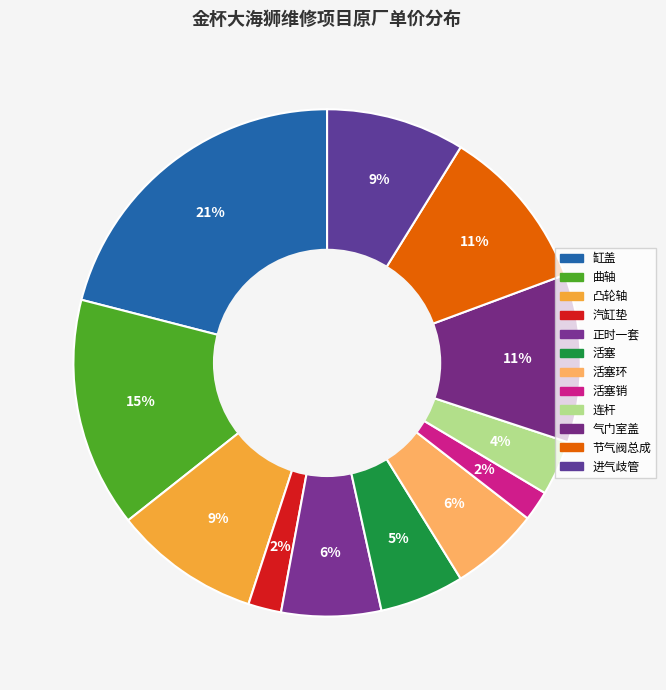

To the nearest percent, what is the difference between the largest and smallest slice percentages?

19%